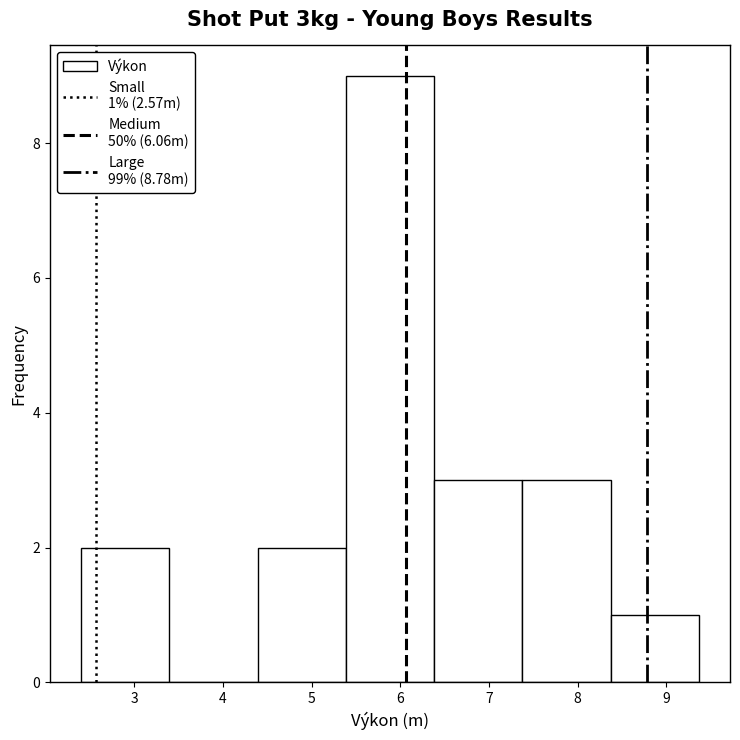

Over which range of the x-axis is the bar tallest?

5.4 to 6.4